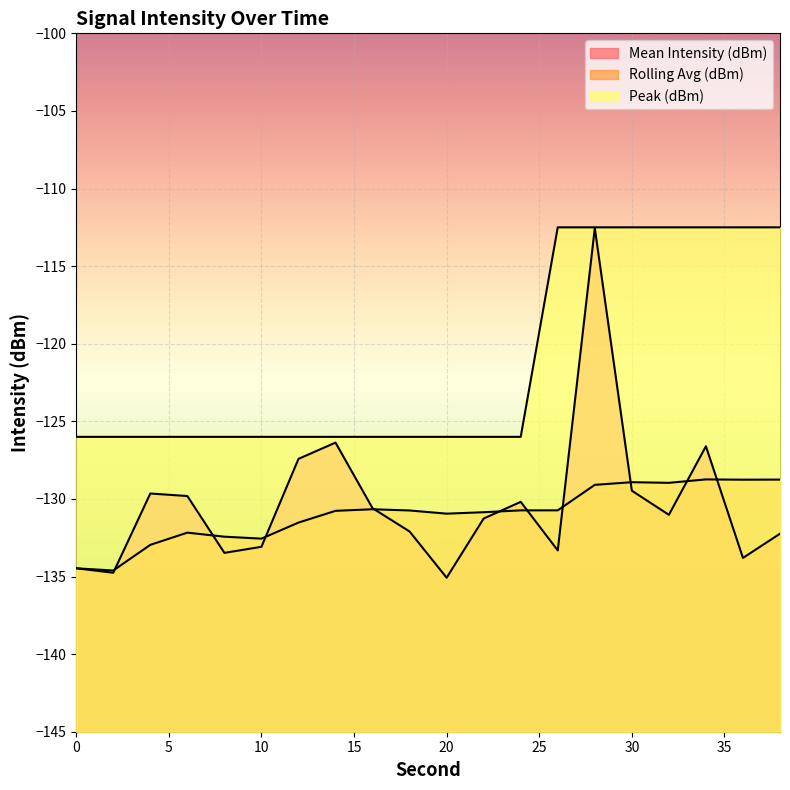

Between 20 and 4, which is larger?

4